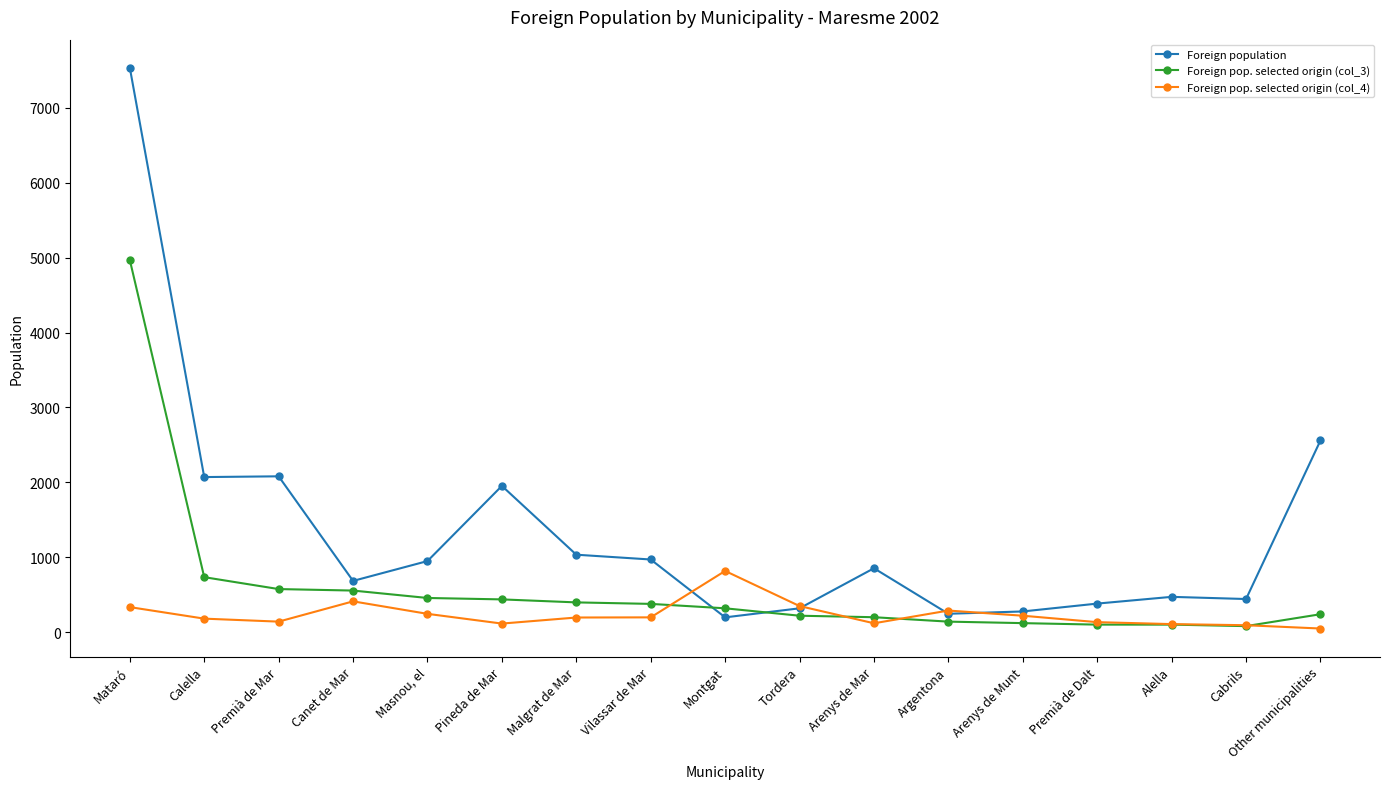

Which series has the largest range (max minus min)?

Foreign population